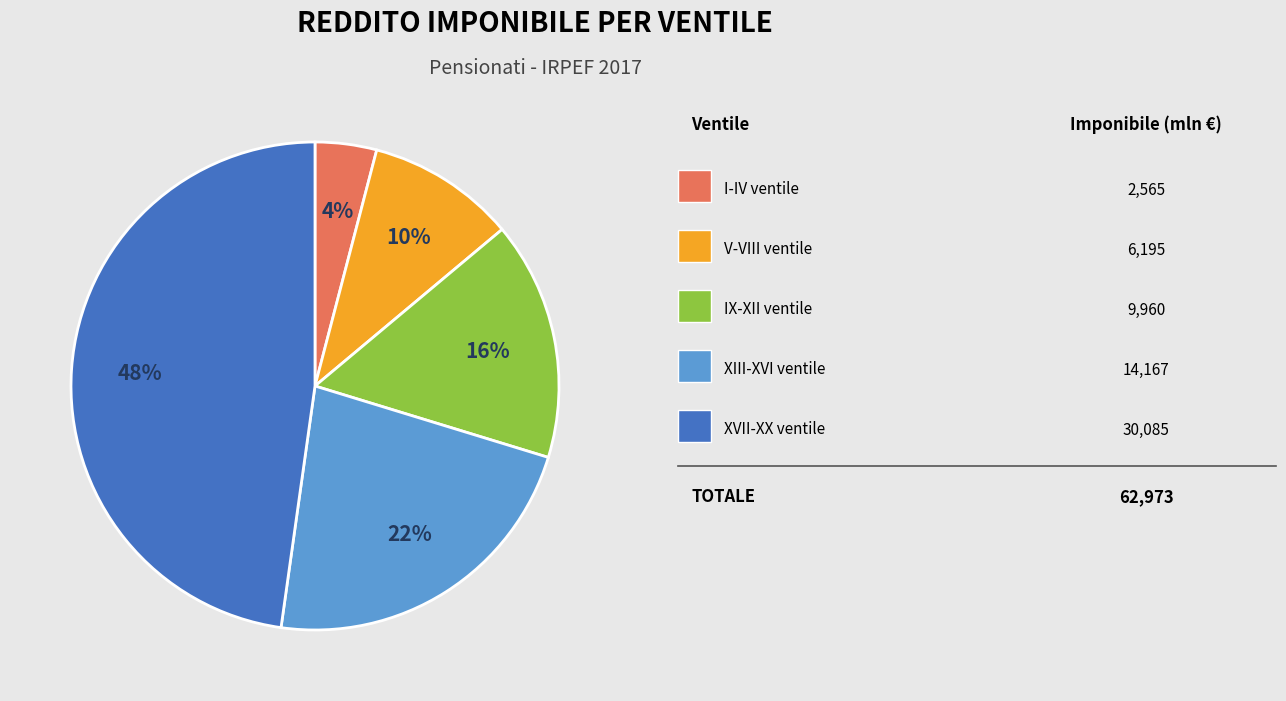

Is there any slice that represents more than half of the pie?

No